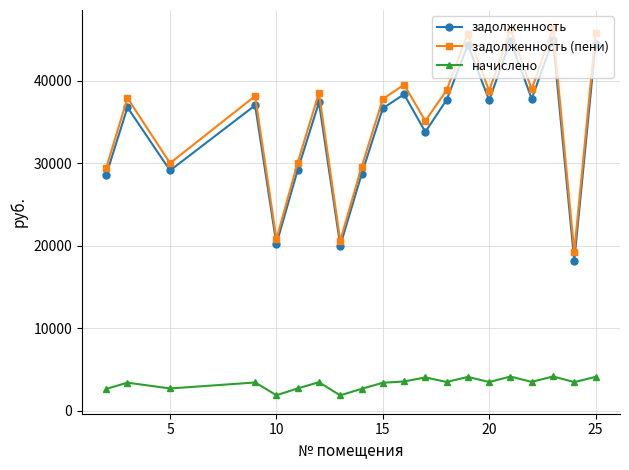

What is the difference between the maximum and second lowest values in the начислено series?

2276.6